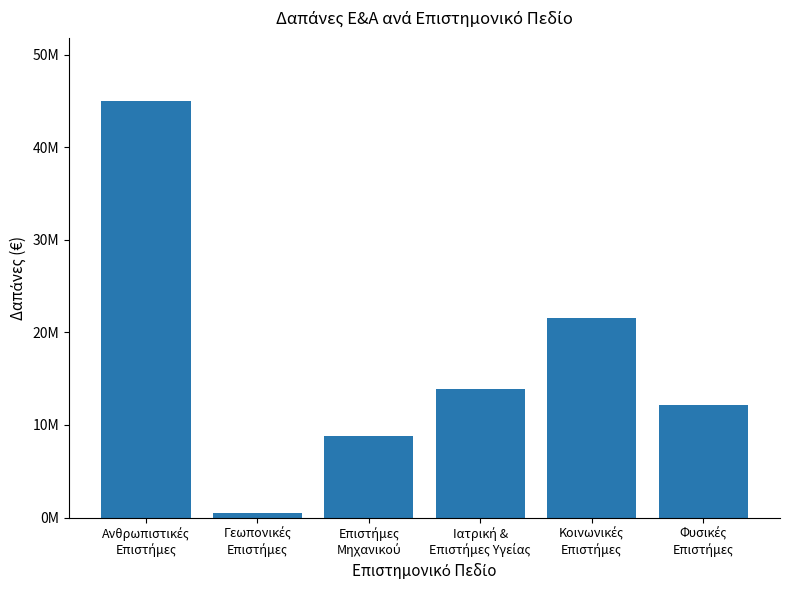

Reading left to right, what are all the values shown in this chart?

Ανθρωπιστικές
Επιστήμες=45061000	Γεωπονικές
Επιστήμες=487000	Επιστήμες
Μηχανικού=8805000	Ιατρική &
Επιστήμες Υγείας=13891000	Κοινωνικές
Επιστήμες=21614000	Φυσικές
Επιστήμες=12151000